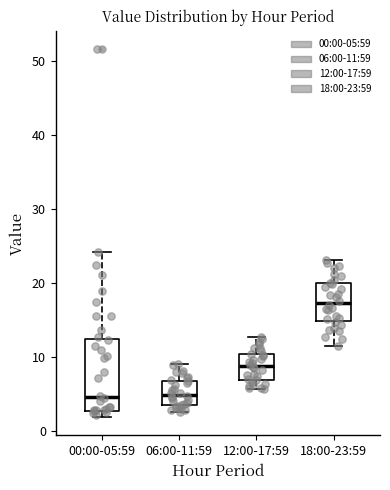

Reading left to right, transcribe this box plot: for each box, give where its median line is, the range the box spans, and where its two whiskers end, as read against the y-axis. The values are not printed on the chart, so give them approximately, as read against the axis.

00:00-05:59: median 5, box 3 to 13, whiskers 2 to 24
06:00-11:59: median 5, box 4 to 7, whiskers 3 to 9
12:00-17:59: median 9, box 7 to 10, whiskers 6 to 13
18:00-23:59: median 17, box 15 to 20, whiskers 12 to 23